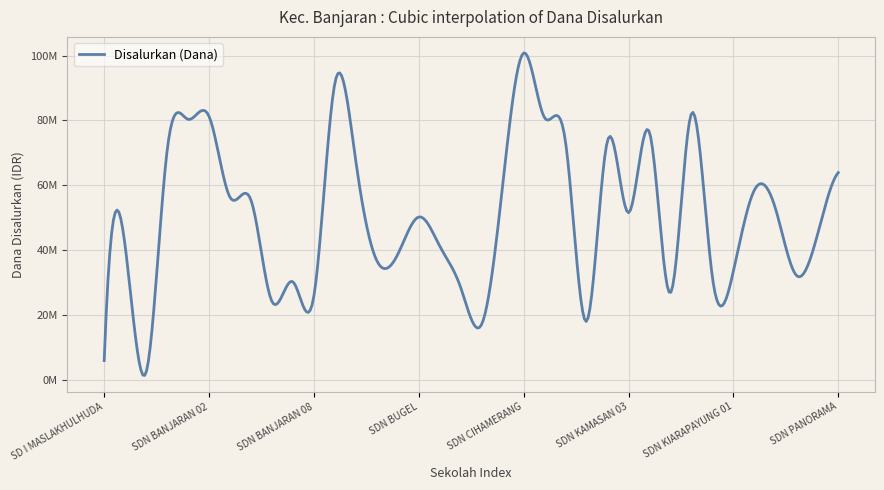

Rank the categories by value from lowest to highest.

SD IT DAMAR MAS, SD I MASLAKHULHUDA, SDN CIAPUS 03, SDN KAMASAN 01, SDN BANJARAN 06, SDN BANJARAN 08, SDN KIANGROKE 01, SDN CIAPUS 02, SDN BANJARAN 07, SDN KIANGROKE 03, SDN PAHLAWAN, SDN KIARAPAYUNG 01, SDN BHAKTIWINAYA 01, SDN BHAKTIWINAYA 02, SD ISLAM AL-BARKAH, SDN CIAPUS 01, SDN PANGAUBAN, SDN BUGEL, SDN KAMASAN 03, SDN MEKARJAYA, SDN BANJARAN 05, SDN BANJARAN 04, SDN KIARAPAYUNG 02, SDN CIGENTUR, SDN PANORAMA, SDN BATUKERIS, SDN ARIASACANAGARA, SDN JATI, SDN KAMASAN 02, SDN KAMASAN 04, SDN BANJARAN 01, SDN CIPEUNDEUY, SDN BANJARAN 02, SDN KIANGROKE 02, SDN BANJARAN 09, SDN CIHAMERANG